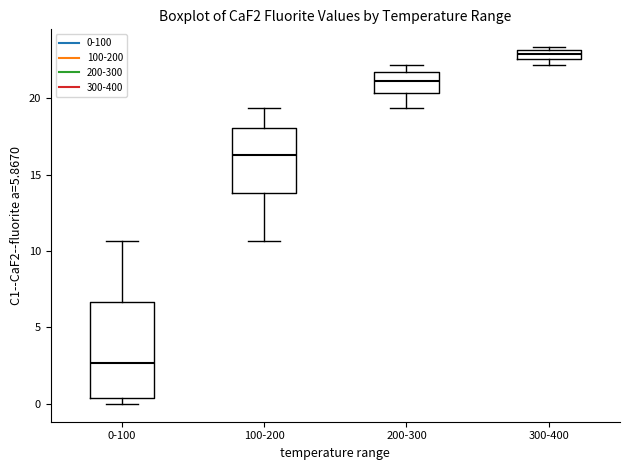

Comparing the boxes themselves (not the whiskers), which one is the tallest?

0-100